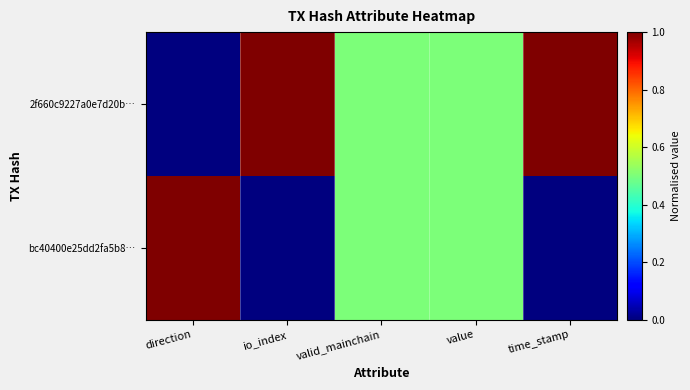

Count the number of categories in the chart.

5